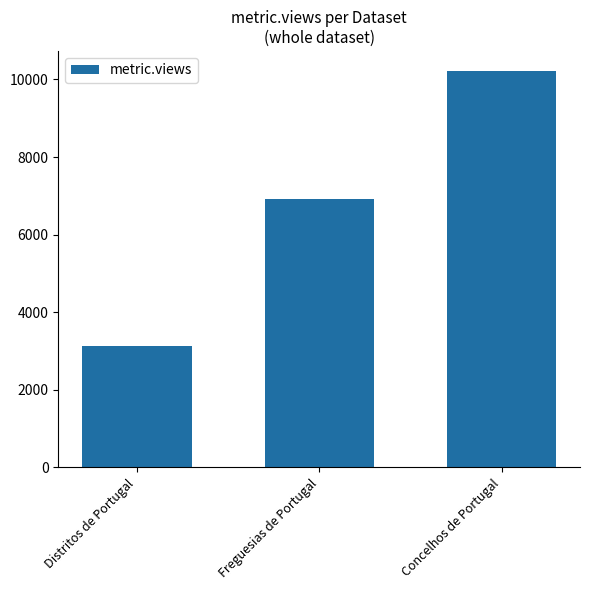

How many values are between 3140 and 10225?

3